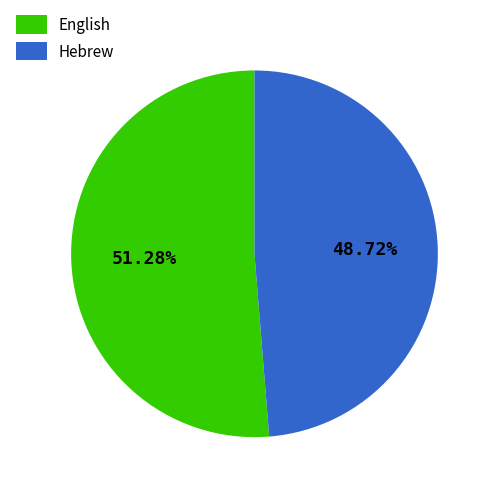

What is the ratio of the value at English to the value at Hebrew?

1.1